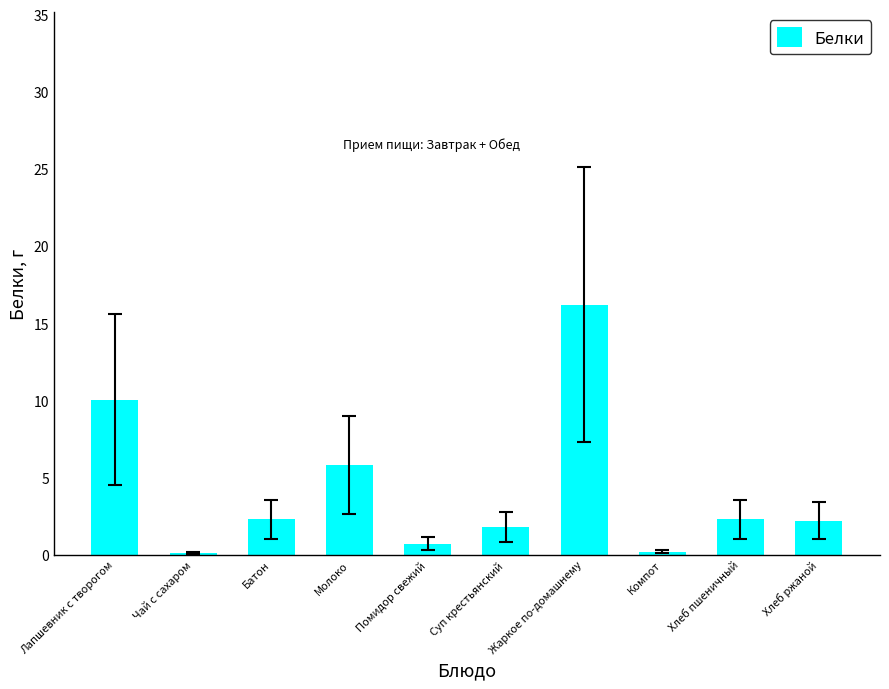

True or false: the data shows 16.2 at Жаркое по-домашнему.

True